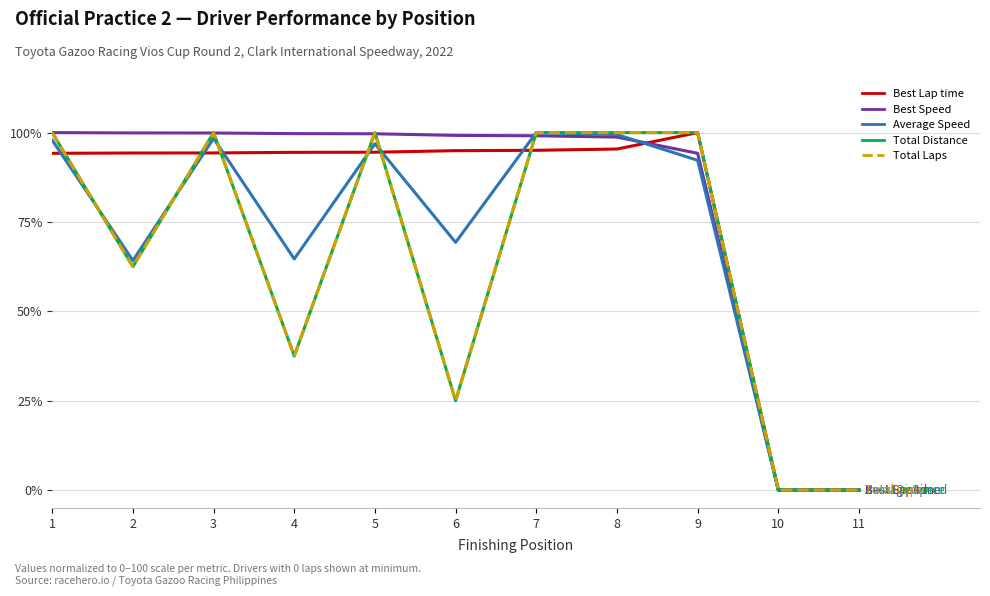

True or false: Best Speed and Total Distance cross at least once.

True